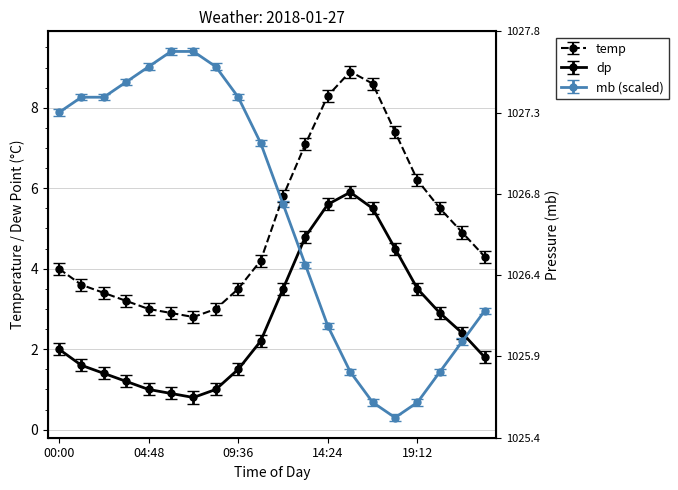

Which series has the largest total across all categories?

mb